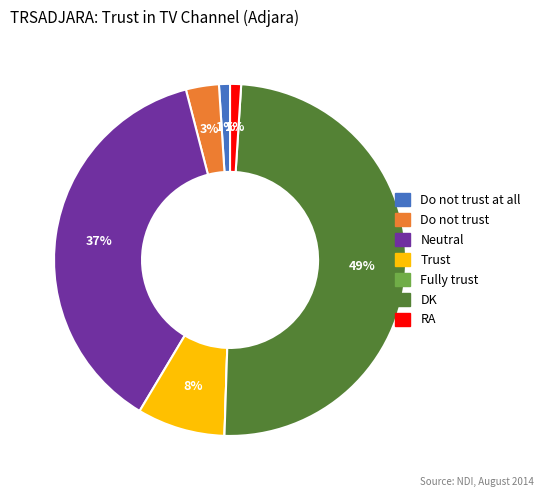

To the nearest percent, what is the average slice percentage?

14%